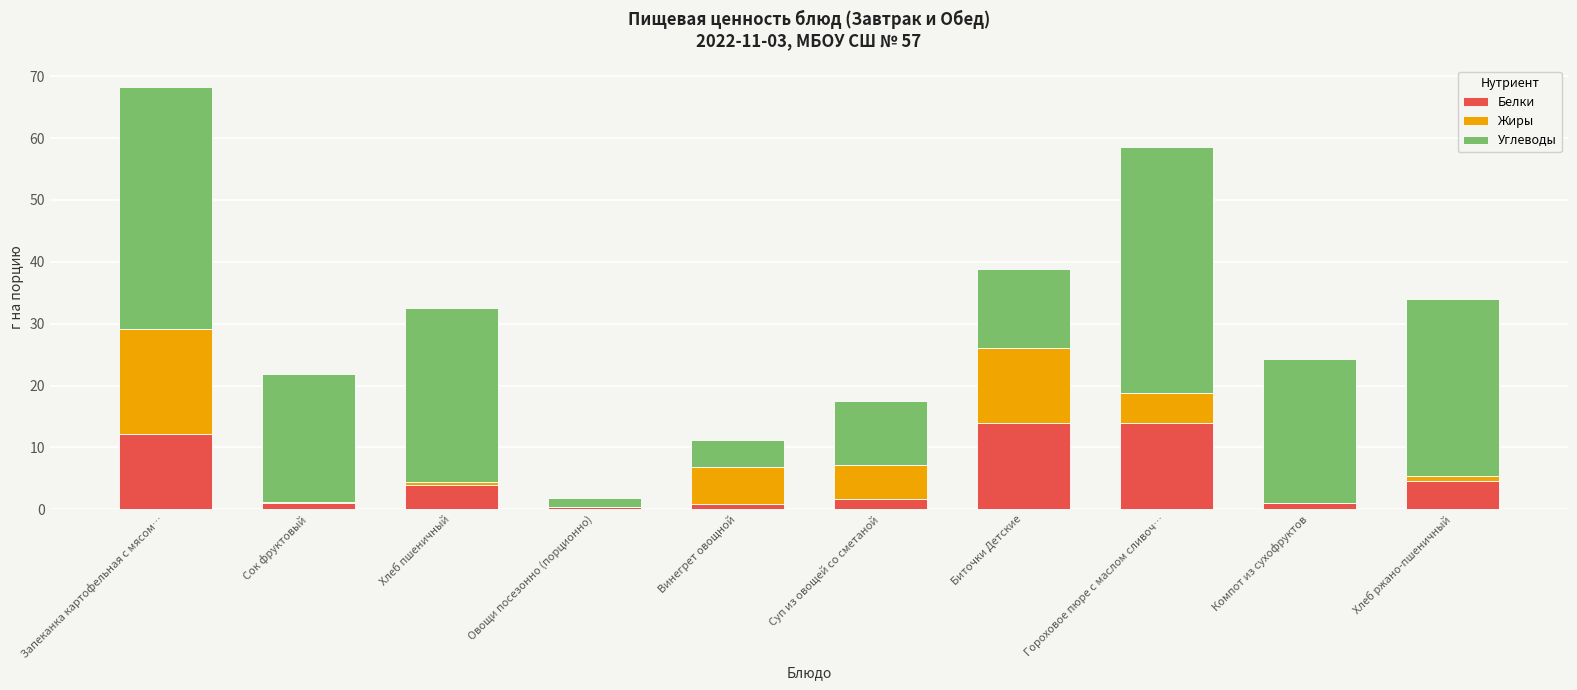

What is the maximum value for Белки?

13.9